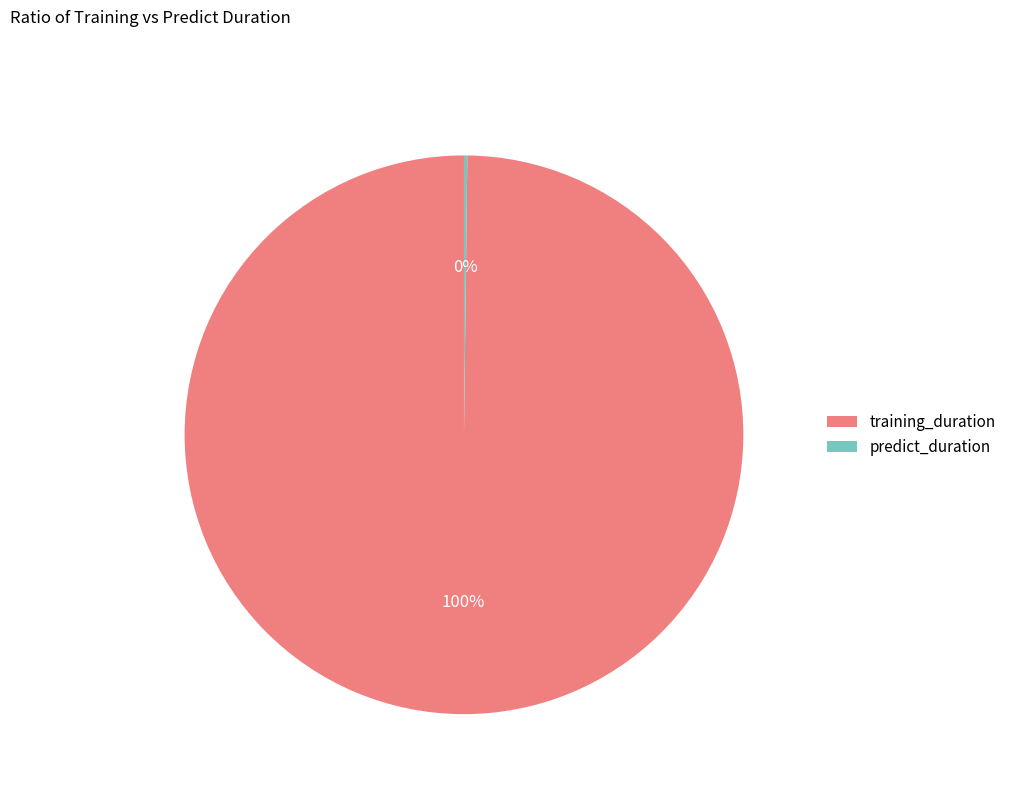

What is the majority slice?

training_duration